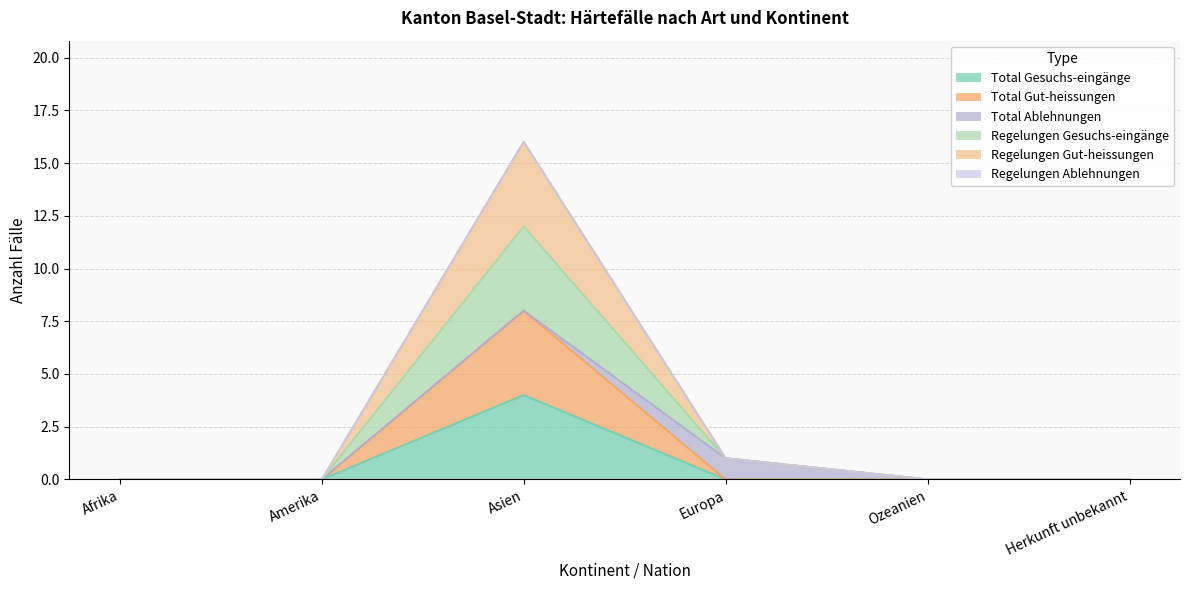

How many lines are shown in the chart?

6